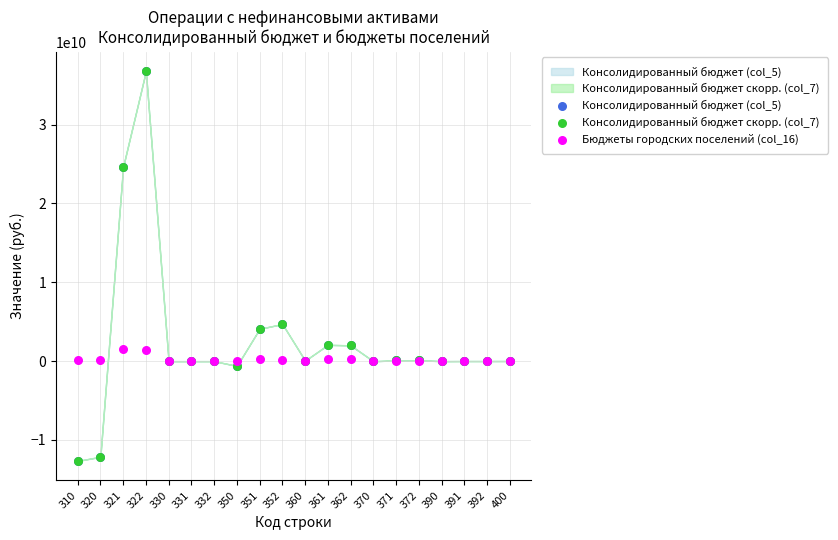

Which series has the widest spread of Y values?

Консолидированный бюджет скорр. (col_7)